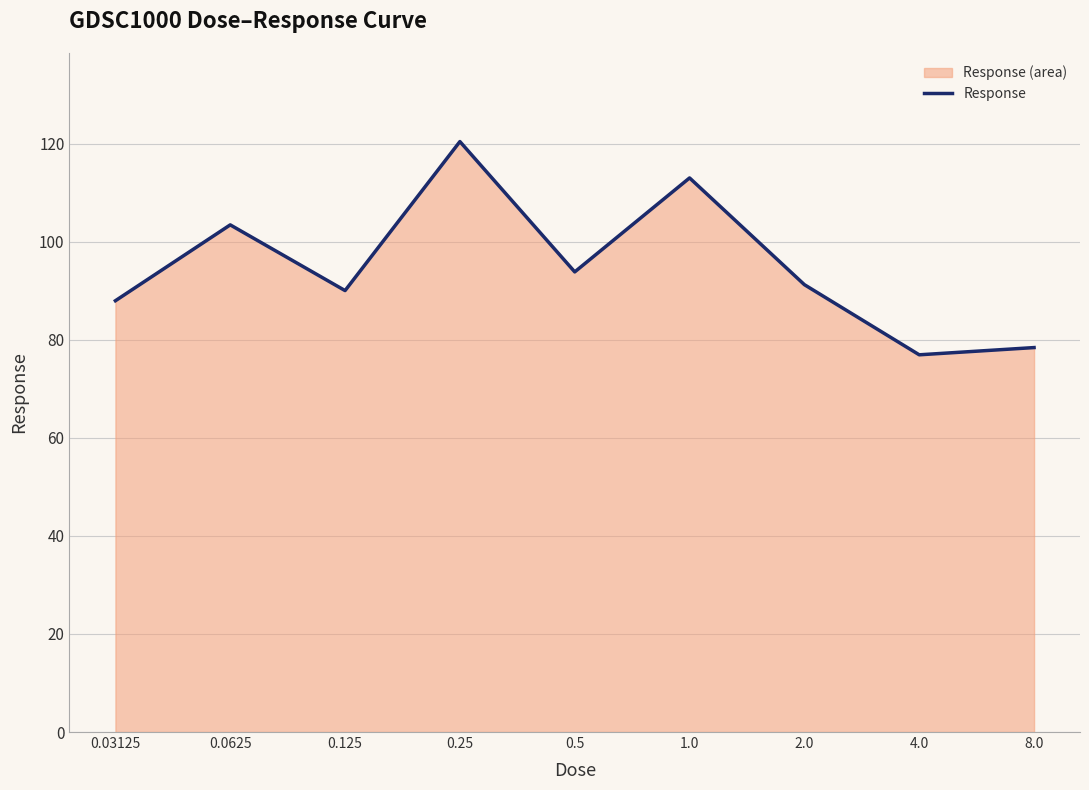

The chart shows a value of 120.5 at 0.25. True or false?

True